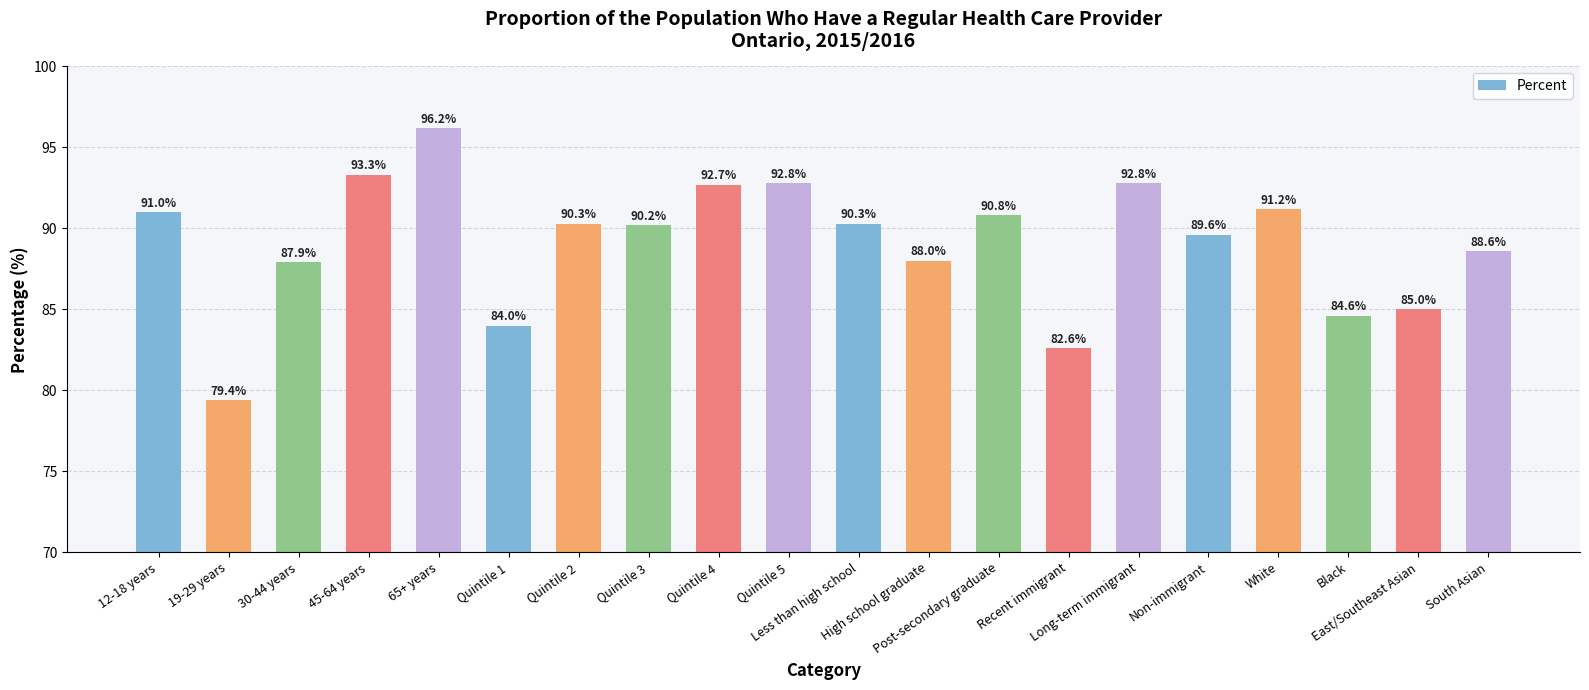

What is the difference between the values at South Asian and Post-secondary graduate?

2.2